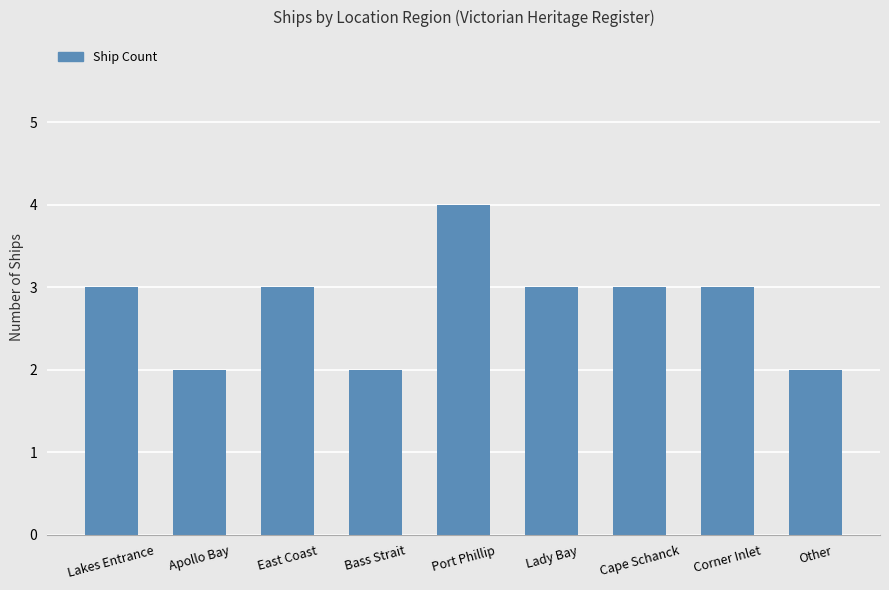

At which category does the chart reach its peak across all series?

Port Phillip